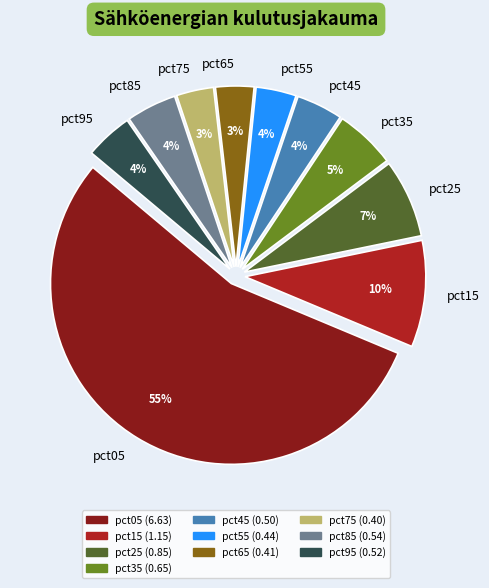

To the nearest percent, what is the combined percentage of pct95 and pct55?

8%